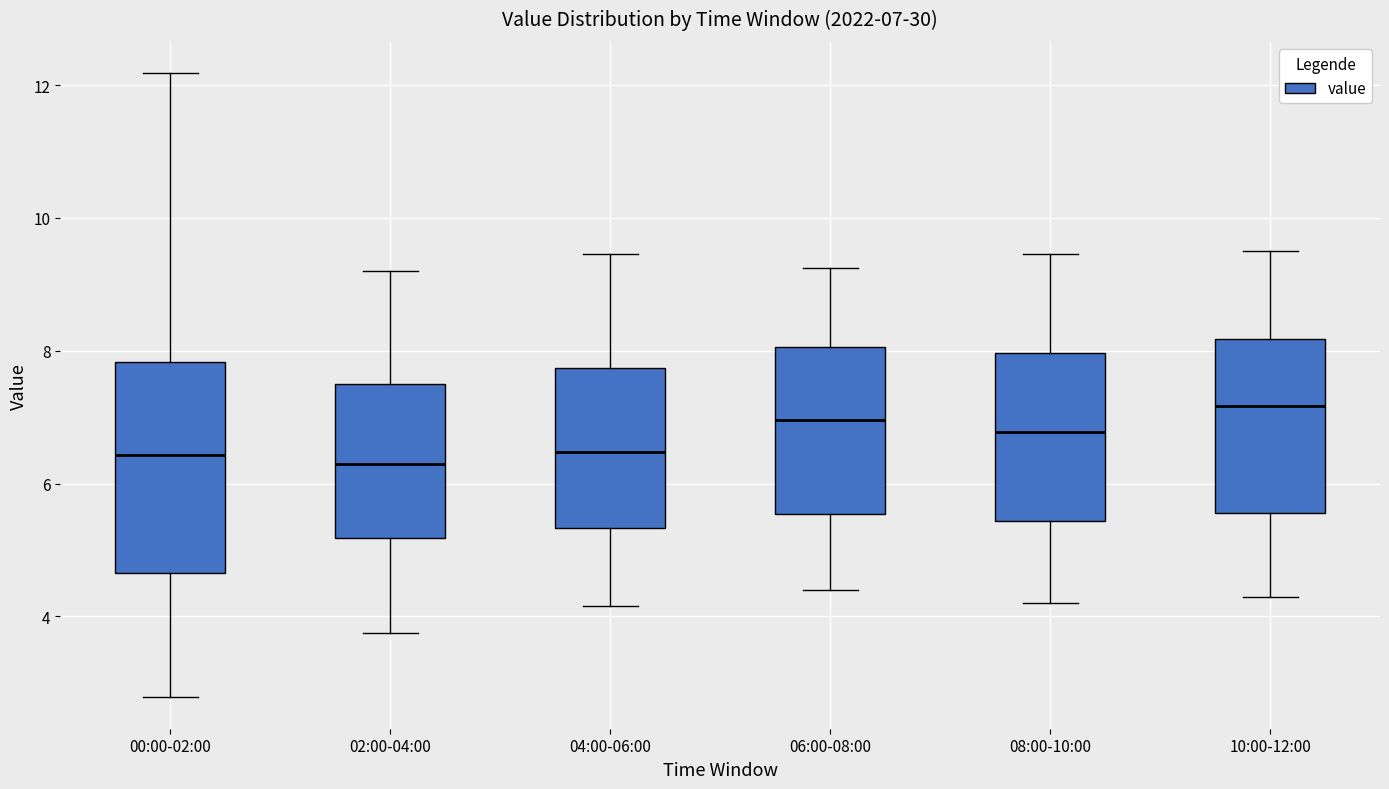

Comparing the boxes themselves (not the whiskers), which one is the tallest?

00:00-02:00